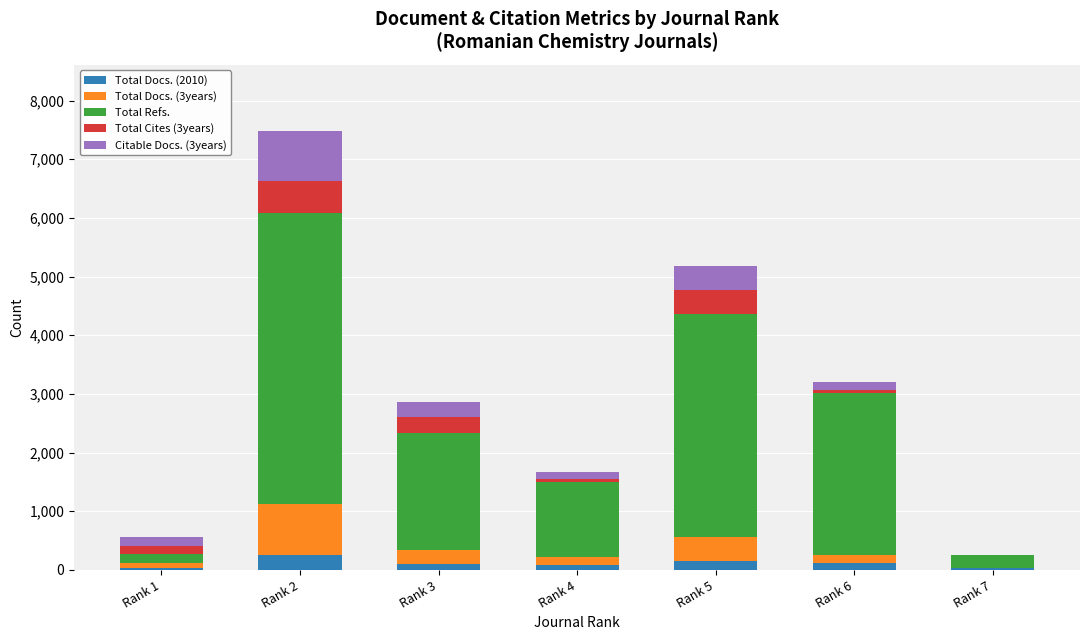

At which category is the sum across all series the highest?

Rank 2